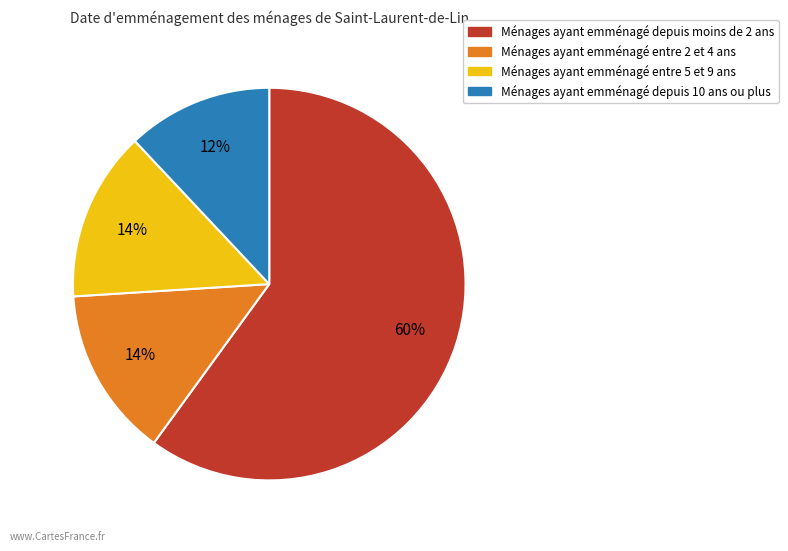

Does any single category account for the majority?

Yes